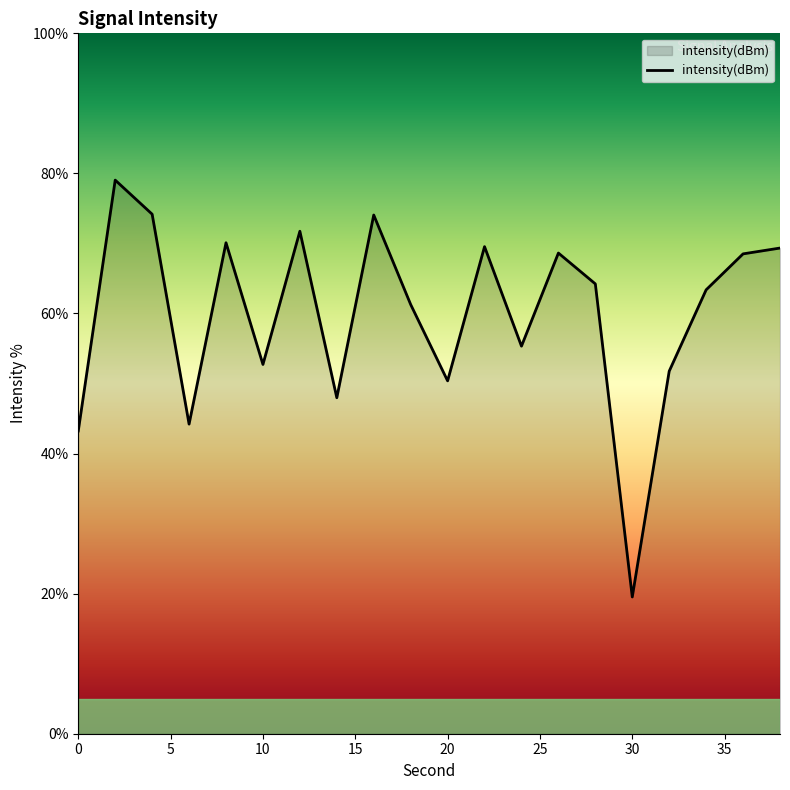

What is the difference between the maximum and minimum values?

59.5